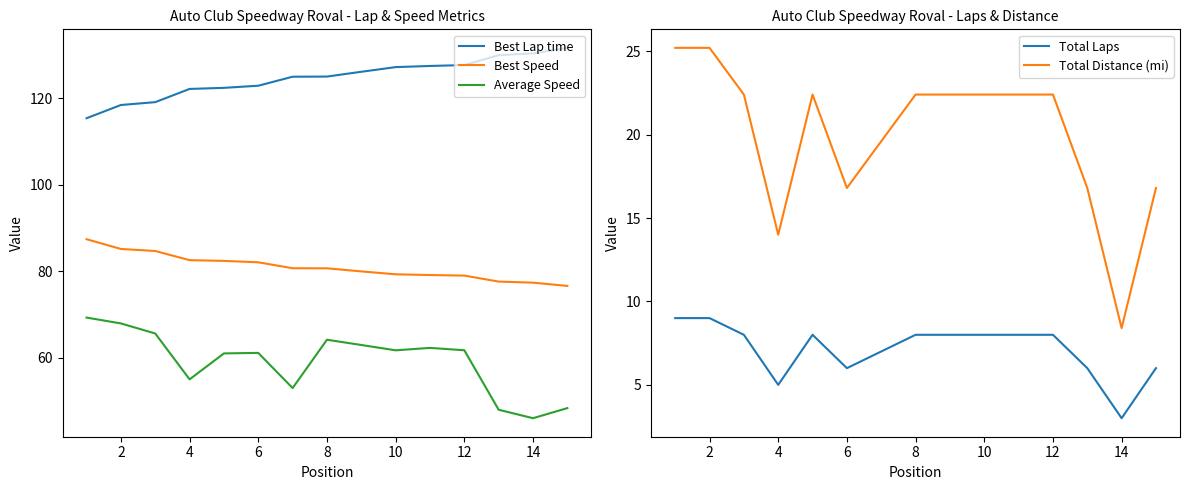

Is the value of Best Speed at 6 greater than the value of Average Speed at 4?

Yes